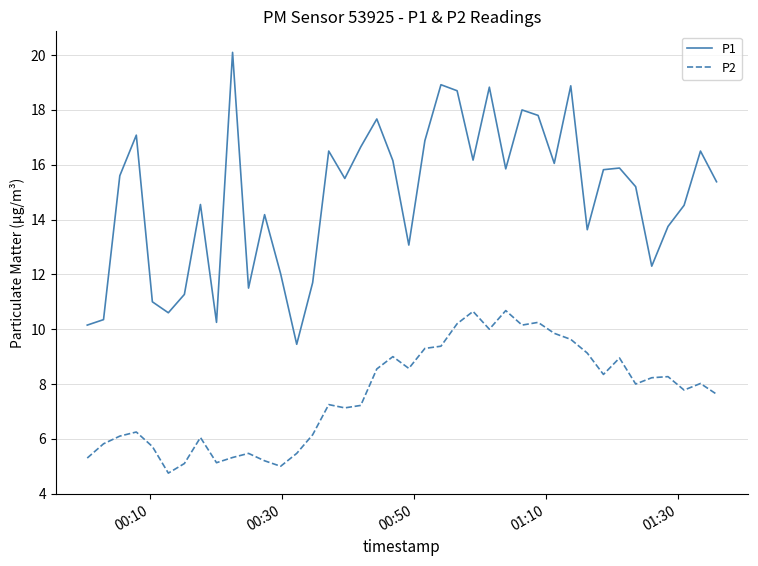

Which series has the largest total across all categories?

P1